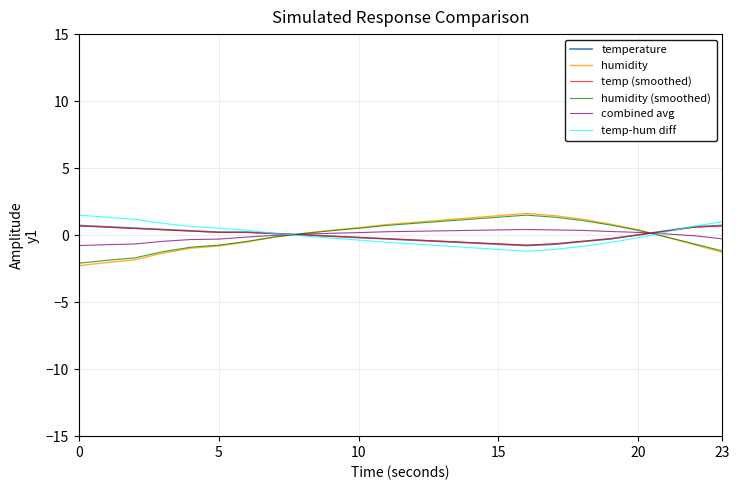

What is the minimum value for combined avg?

-0.8